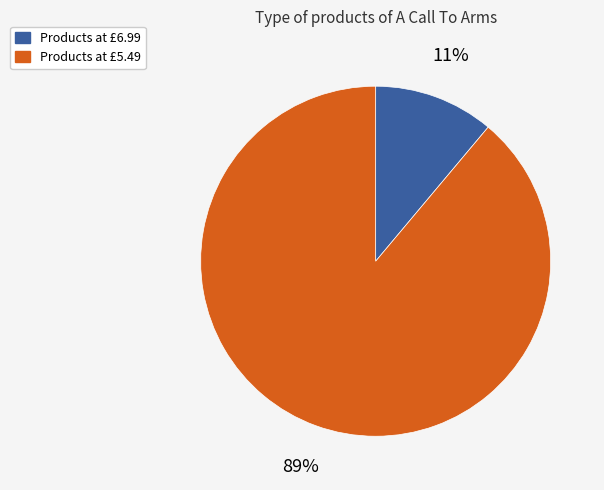

Is there any slice that represents more than half of the pie?

Yes